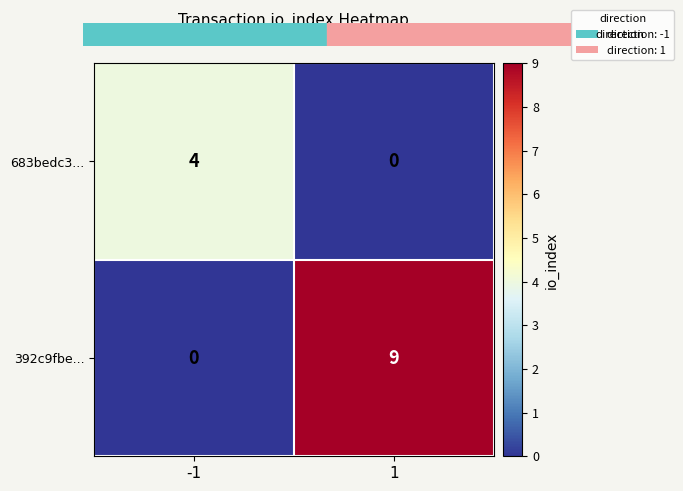

True or false: 683bedc3... has a value of 4 at -1.

True